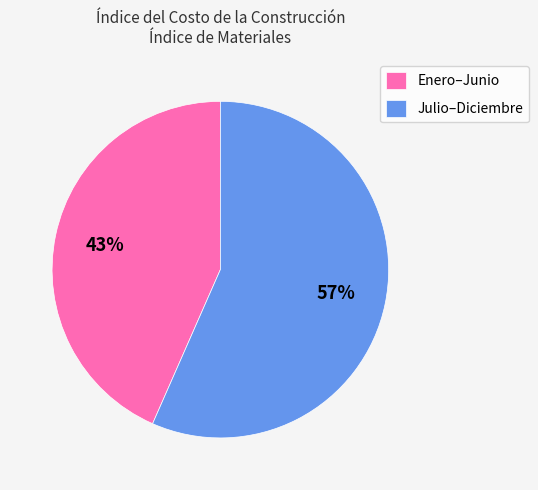

Combined, do Julio–Diciembre and Enero–Junio account for over 50%?

Yes